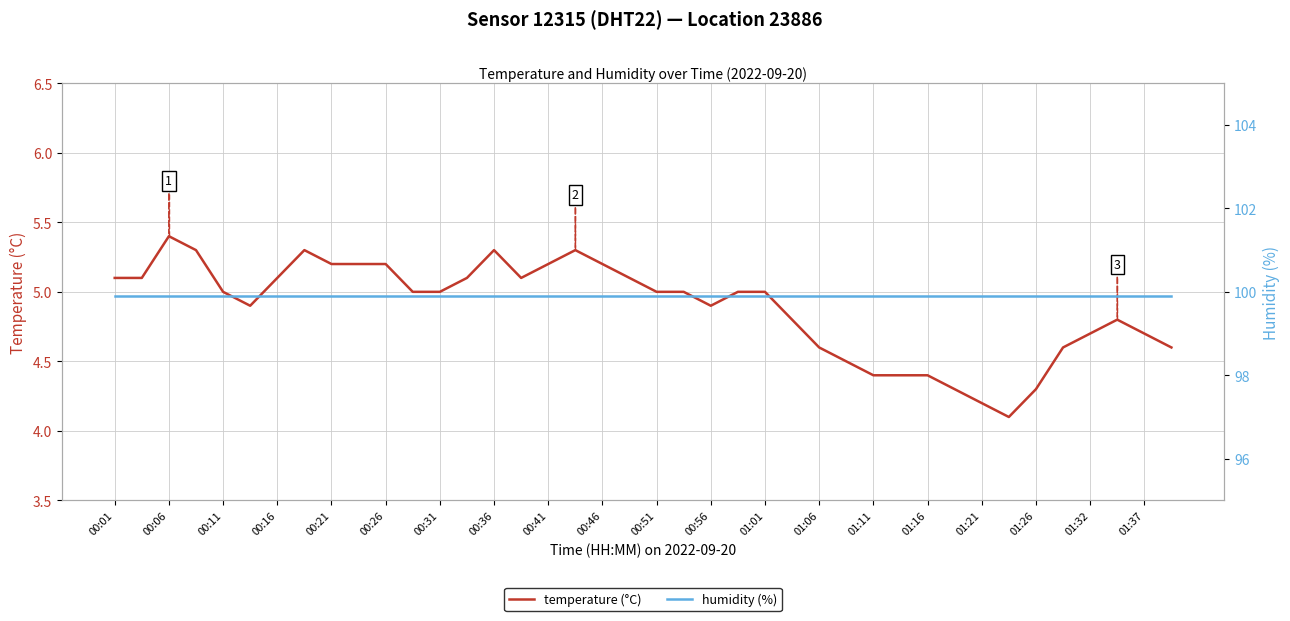

What is the minimum value for temperature (°C)?

4.1